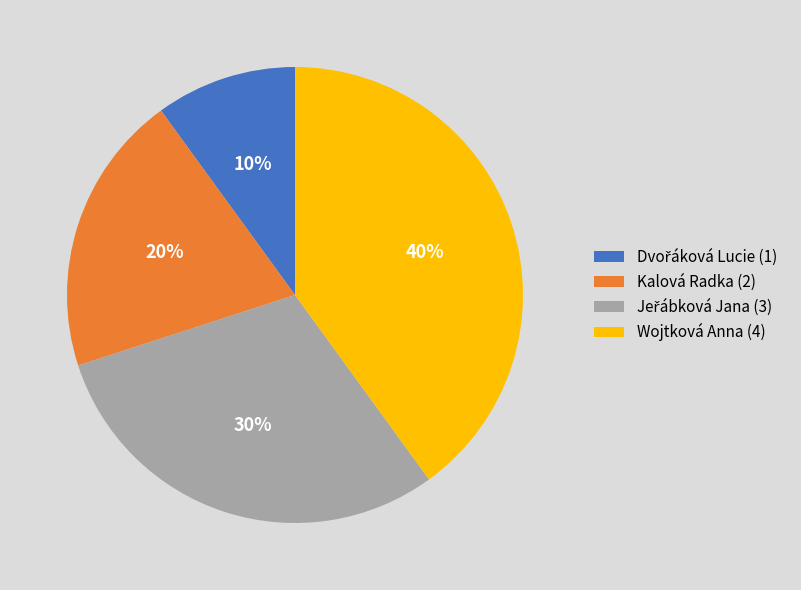

What percentage is the Kalová Radka (2) slice, to the nearest percent?

20%